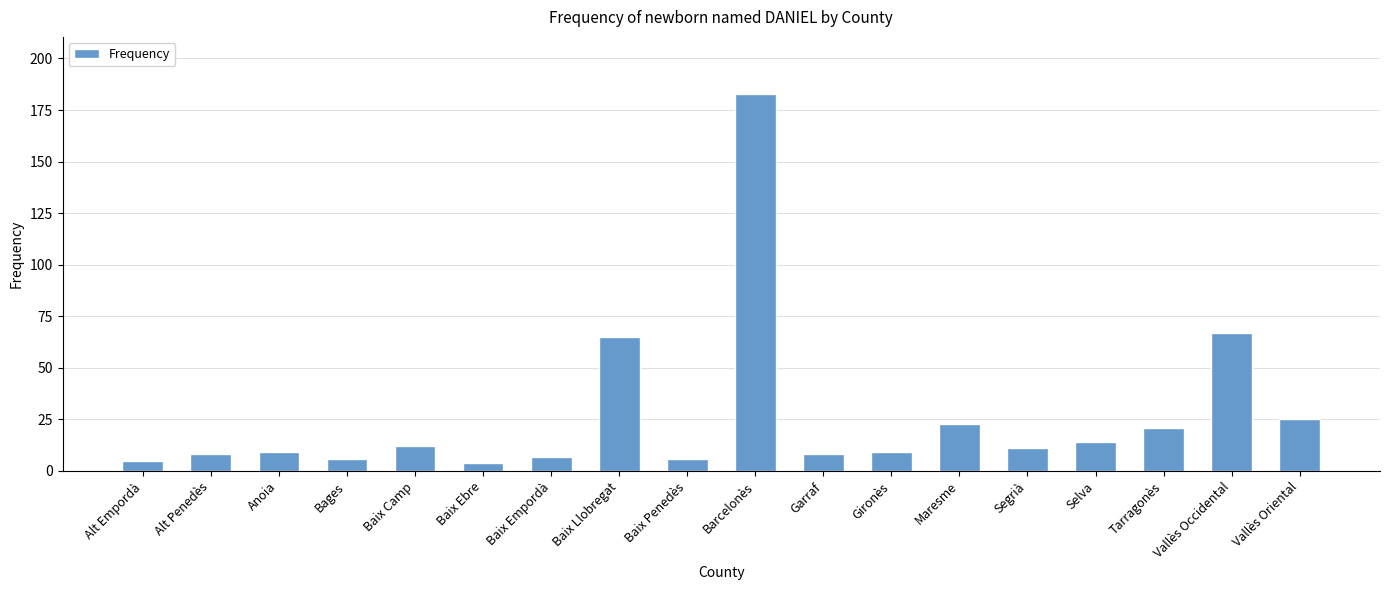

Are the bars horizontal?

No